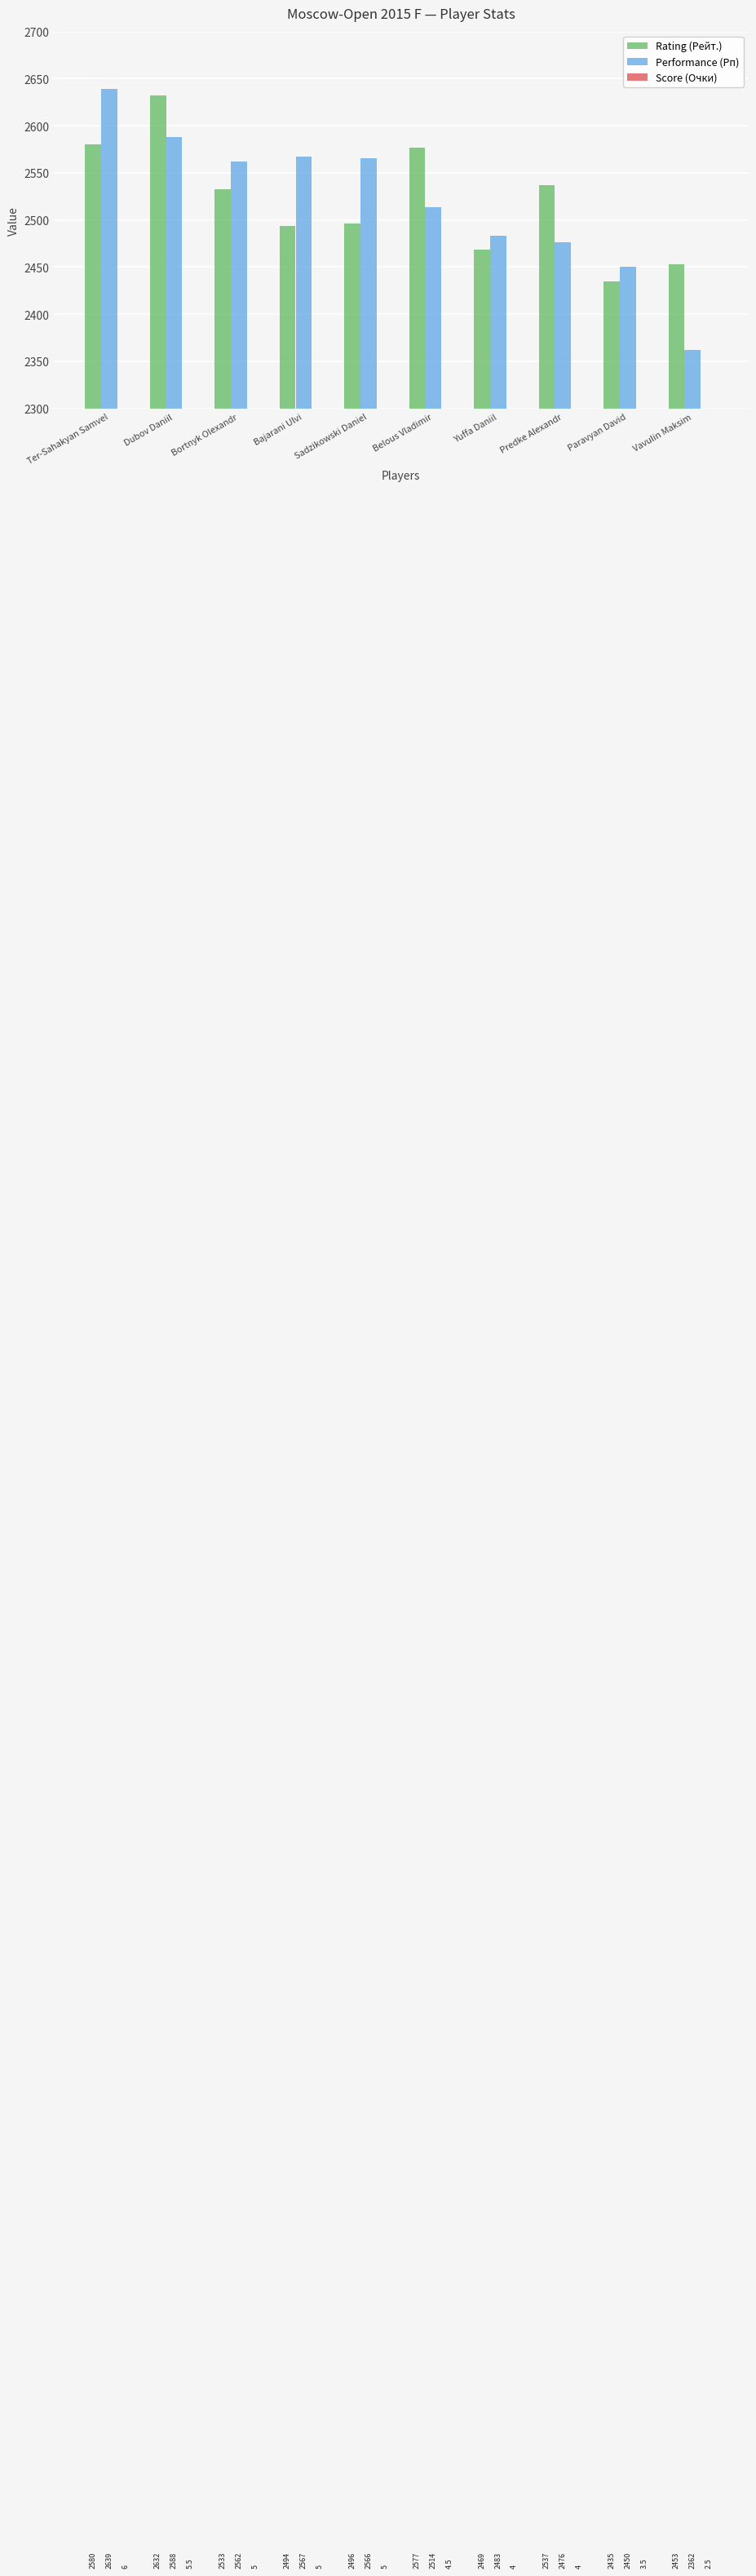

Count the number of data series in this chart.

3